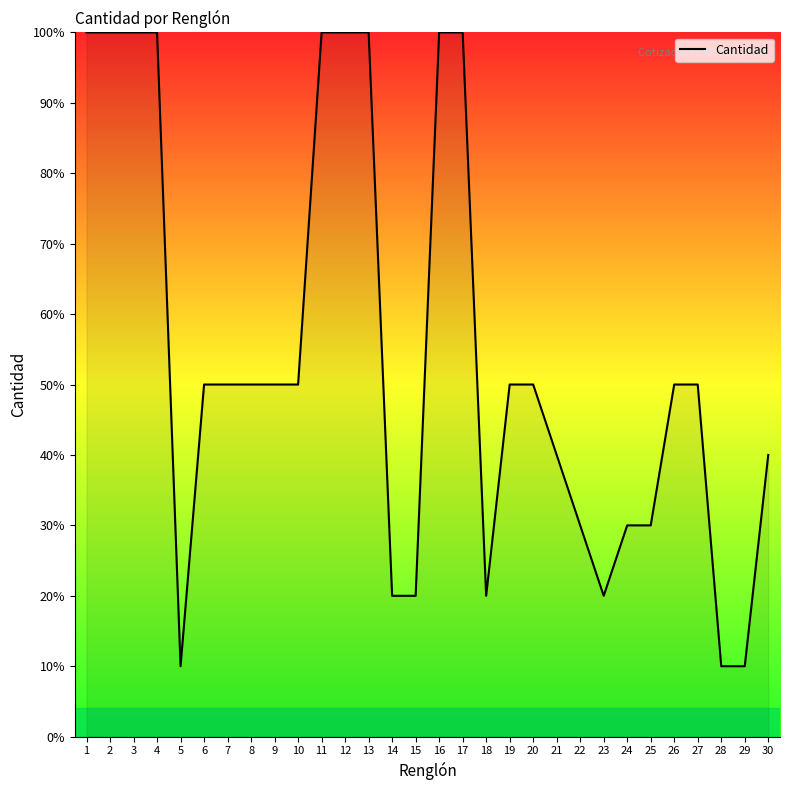

Reading left to right, list all the values displayed in this chart.

1=100	2=100	3=100	4=100	5=10	6=50	7=50	8=50	9=50	10=50	11=100	12=100	13=100	14=20	15=20	16=100	17=100	18=20	19=50	20=50	21=40	22=30	23=20	24=30	25=30	26=50	27=50	28=10	29=10	30=40